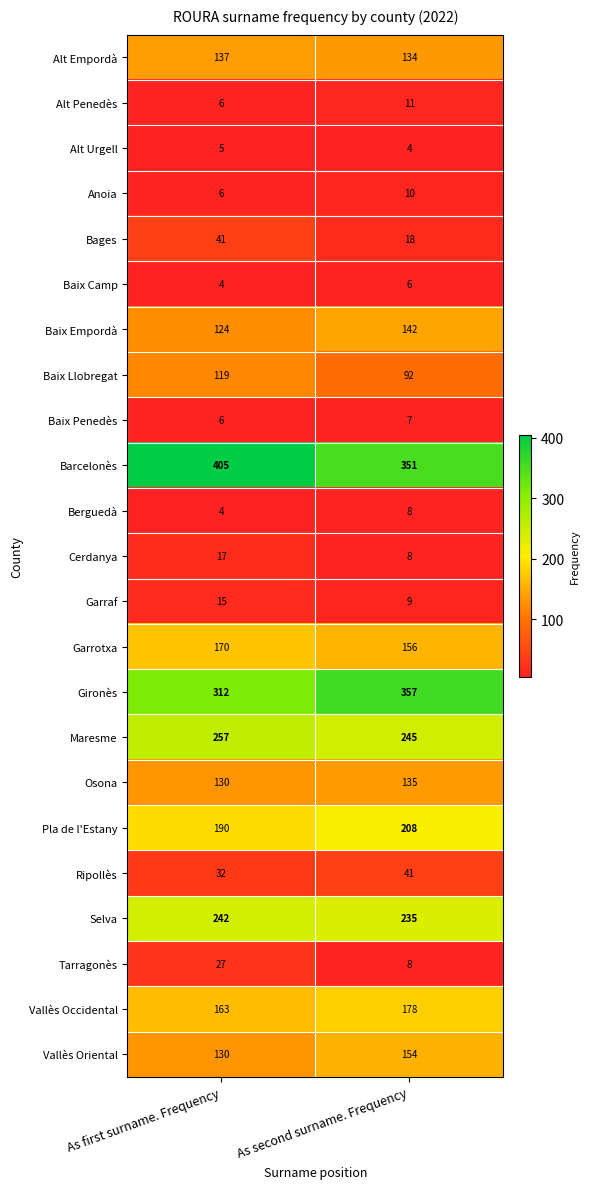

Is it true that Tarragonès equals 27 at As first surname. Frequency?

True